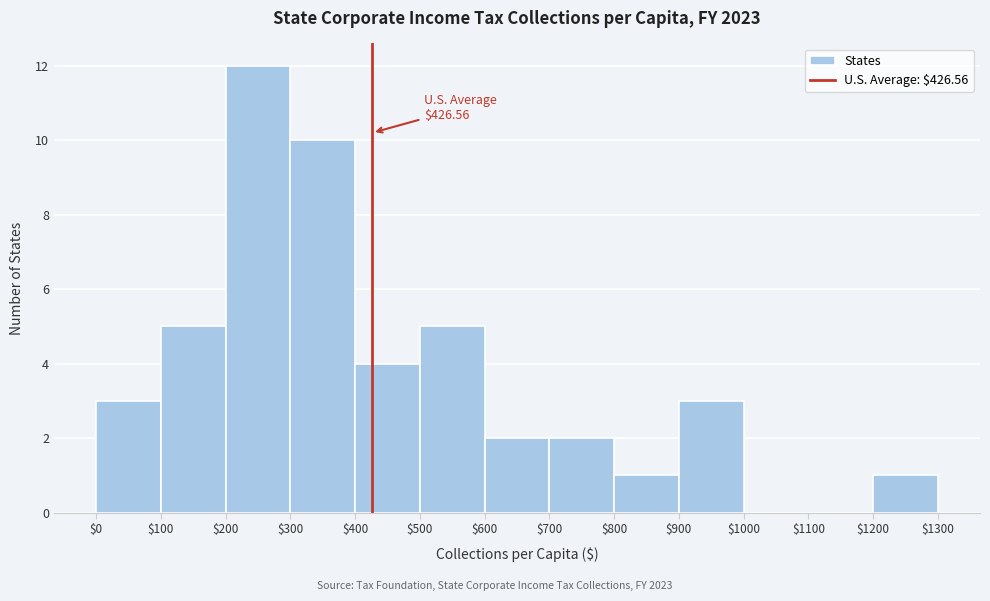

Over which range of the x-axis is the bar tallest?

$200 to $300